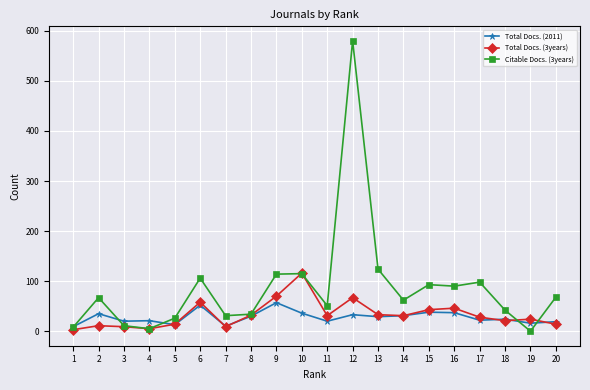

Is it true that Total Docs. (3years) equals 5 at 4?

True